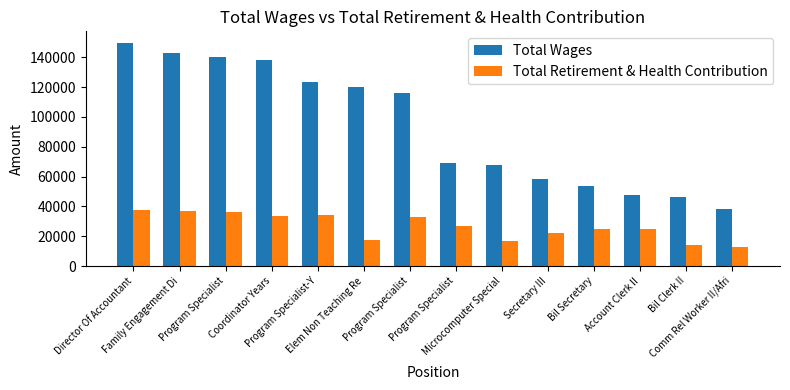

Reading left to right, extract all data points from this chart.

Total Wages: Director Of Accountant=149911	Family Engagement Di=142848	Program Specialist=140495	Coordinator Years=138047	Program Specialist-Y=123232	Elem Non Teaching Re=120251	Program Specialist=116185	Program Specialist=68811	Microcomputer Special=67629	Secretary III=58186	Bil Secretary=53747	Account Clerk II=47680	Bil Clerk II=46018	Comm Rel Worker II/Afri=38514
Total Retirement & Health Contribution: Director Of Accountant=37568	Family Engagement Di=36766	Program Specialist=36286	Coordinator Years=33287	Program Specialist-Y=33936	Elem Non Teaching Re=17629	Program Specialist=33087	Program Specialist=26914	Microcomputer Special=16977	Secretary III=21876	Bil Secretary=24679	Account Clerk II=24770	Bil Clerk II=13801	Comm Rel Worker II/Afri=12697